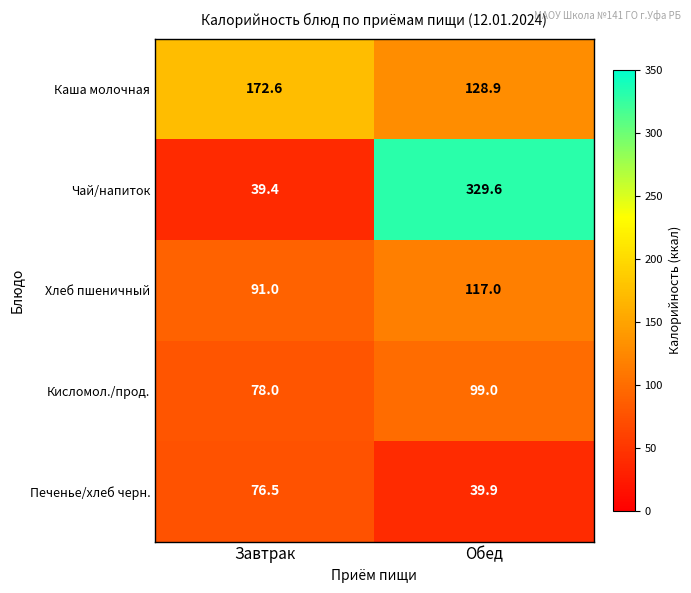

At which label is Чай/напиток closest to 184?

Завтрак